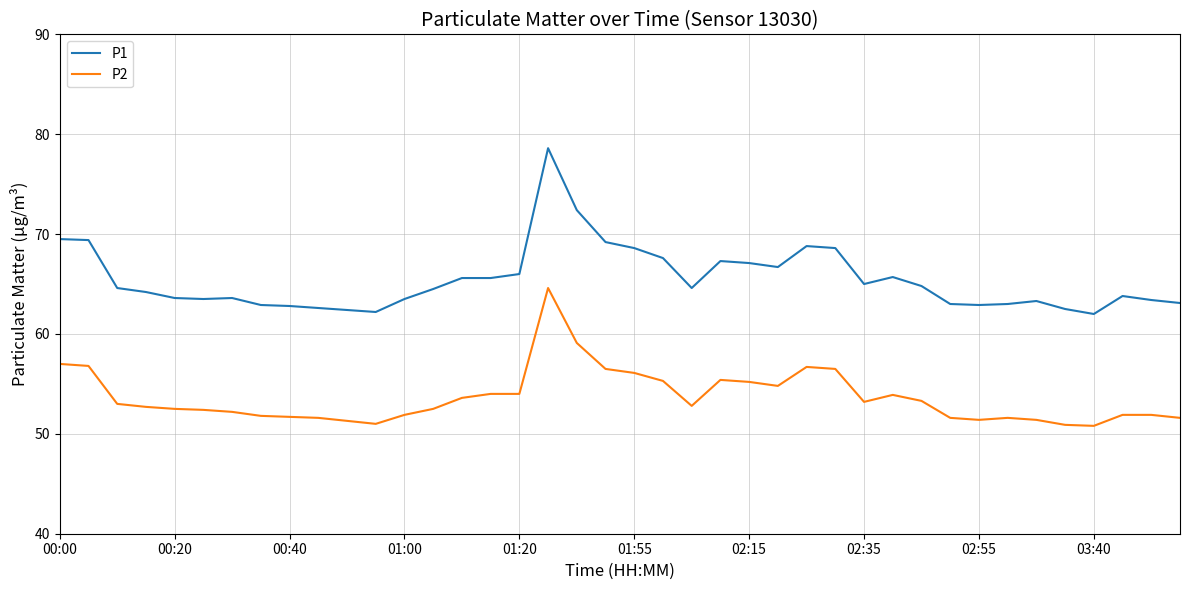

What are all the series names shown in the legend?

P1, P2